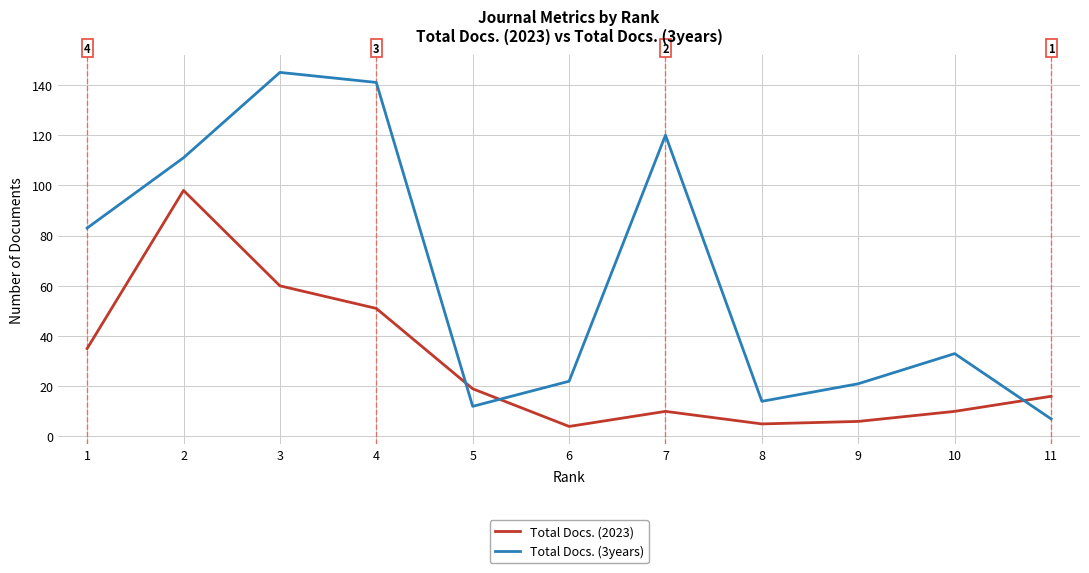

At how many categories does at least one series exceed 131?

2